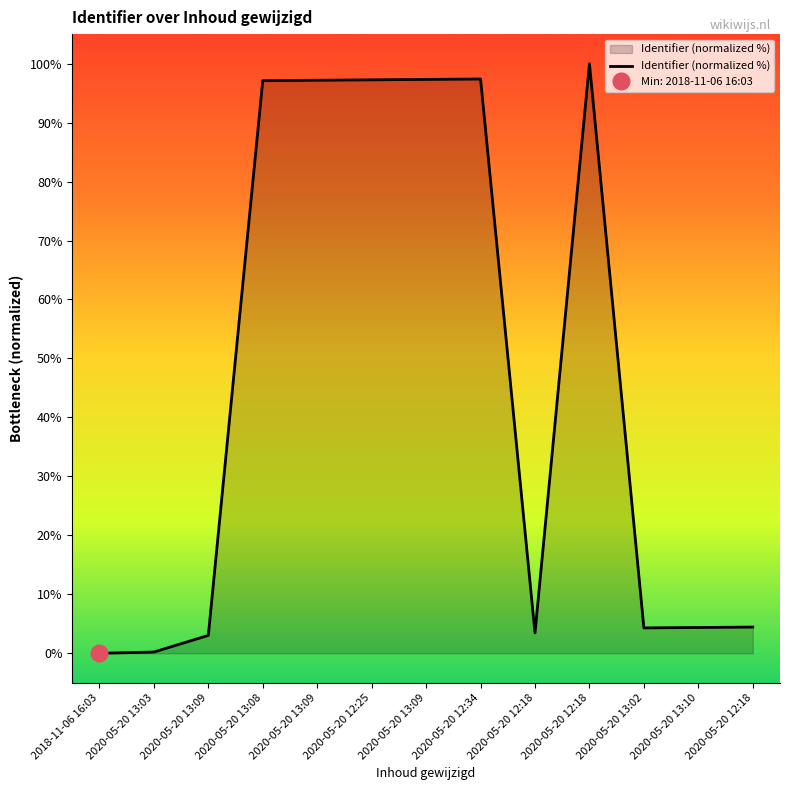

List the labels in order of value, largest first.

2020-05-20 12:18, 2020-05-20 12:34, 2020-05-20 13:09, 2020-05-20 12:25, 2020-05-20 13:09, 2020-05-20 13:08, 2020-05-20 12:18, 2020-05-20 13:10, 2020-05-20 13:02, 2020-05-20 12:18, 2020-05-20 13:09, 2020-05-20 13:03, 2018-11-06 16:03